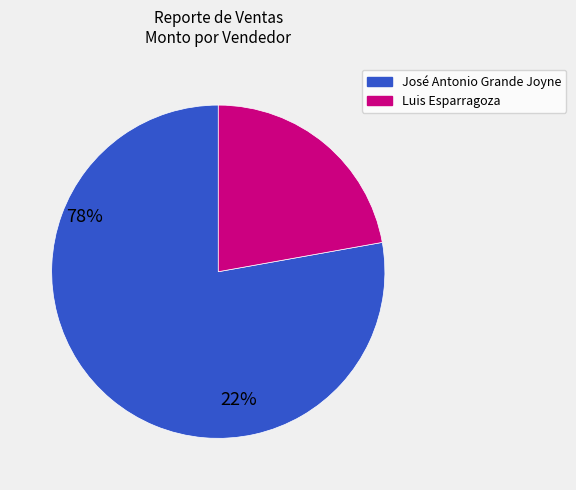

Does any single category account for the majority?

Yes